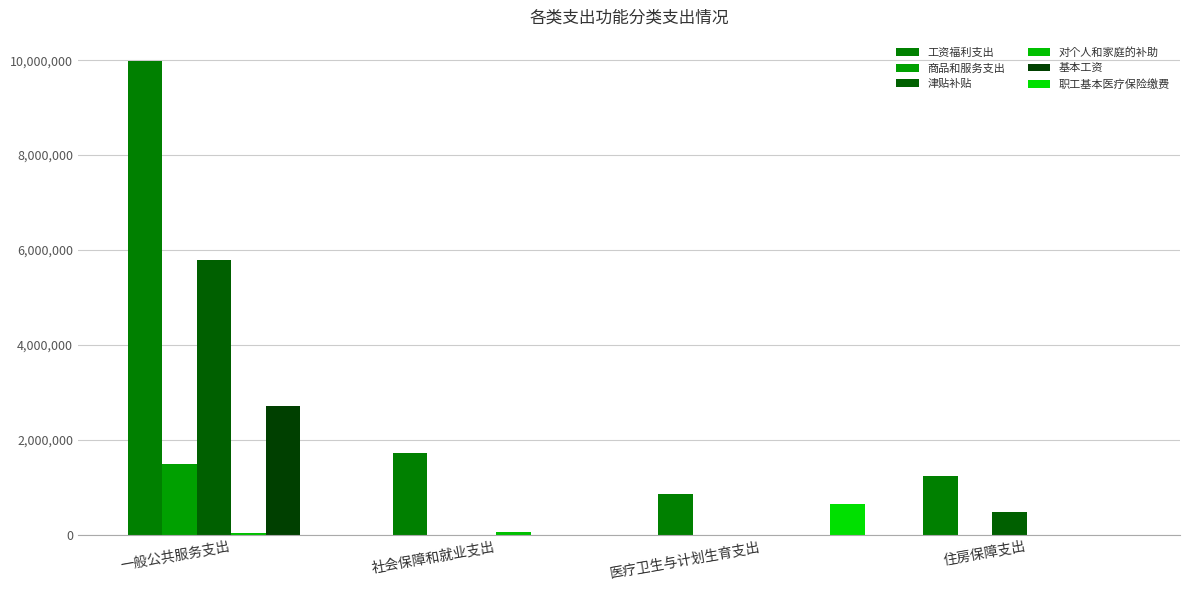

Are the bars grouped side by side (vs. stacked)?

Yes